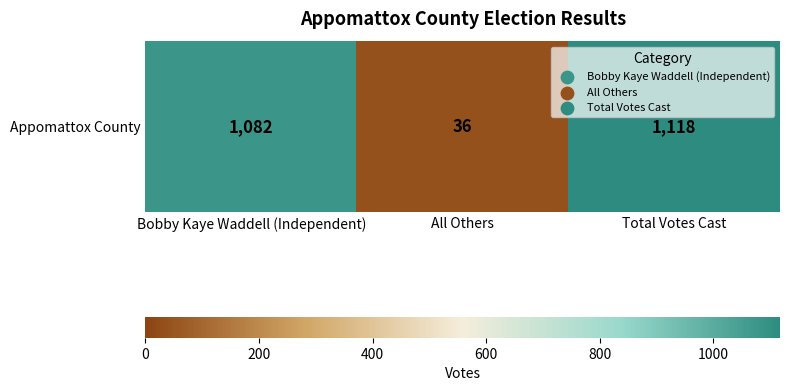

True or false: the data shows 569 at Total Votes Cast.

False